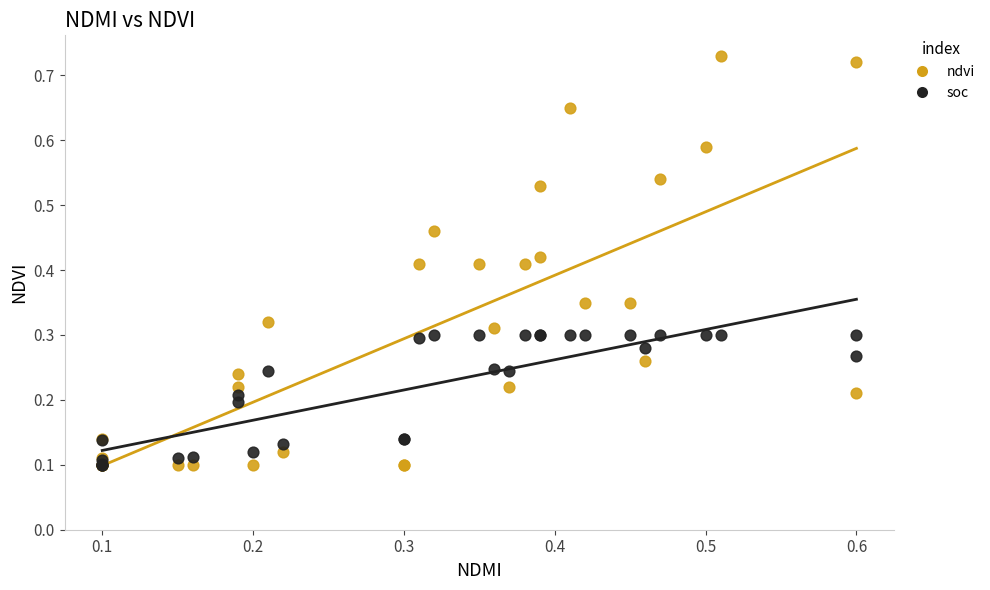

What are all the series names shown in the legend?

ndvi, soc